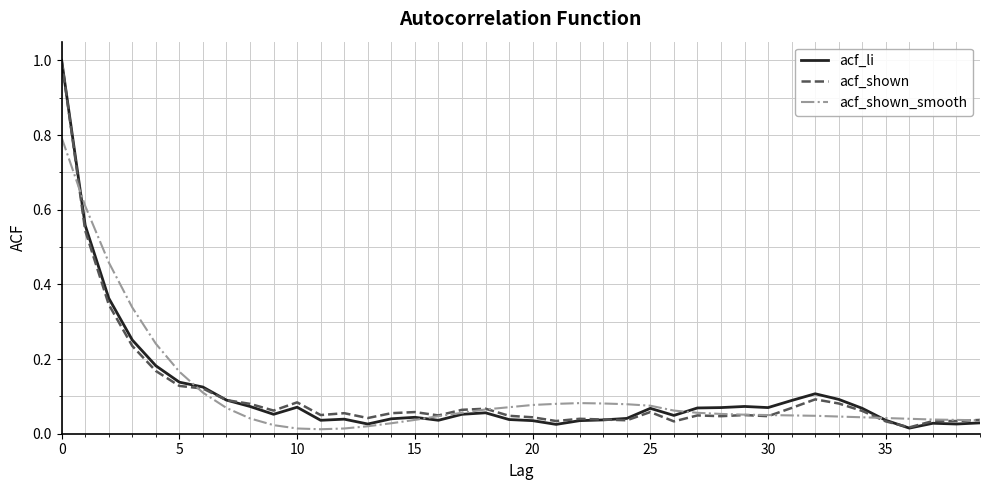

What is the maximum value shown in the chart?

1.0